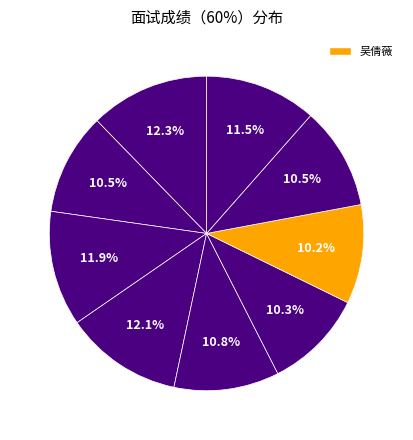

Count the number of slices in the pie.

9